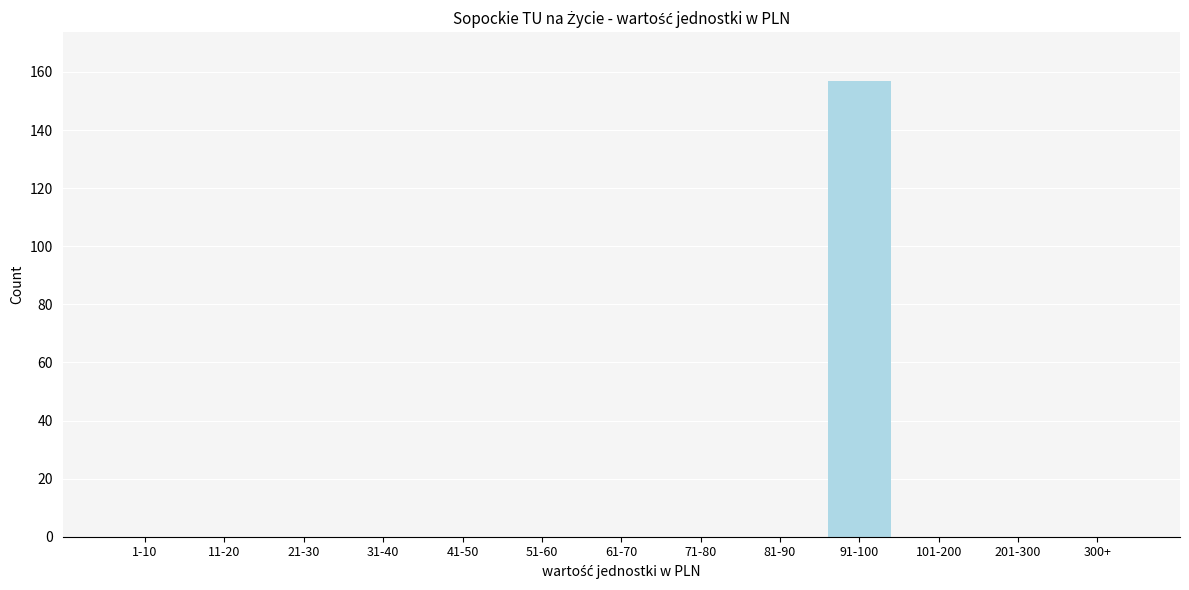

Reading right to left, transcribe all the data shown in this chart.

300+=0	201-300=0	101-200=0	91-100=157	81-90=0	71-80=0	61-70=0	51-60=0	41-50=0	31-40=0	21-30=0	11-20=0	1-10=0